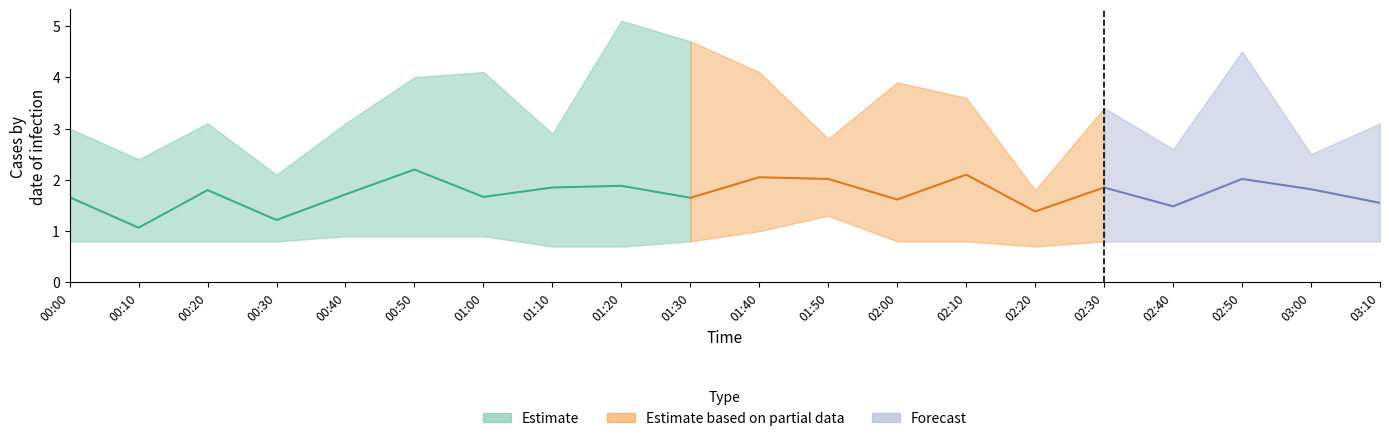

What position from the right is 02:20?

6